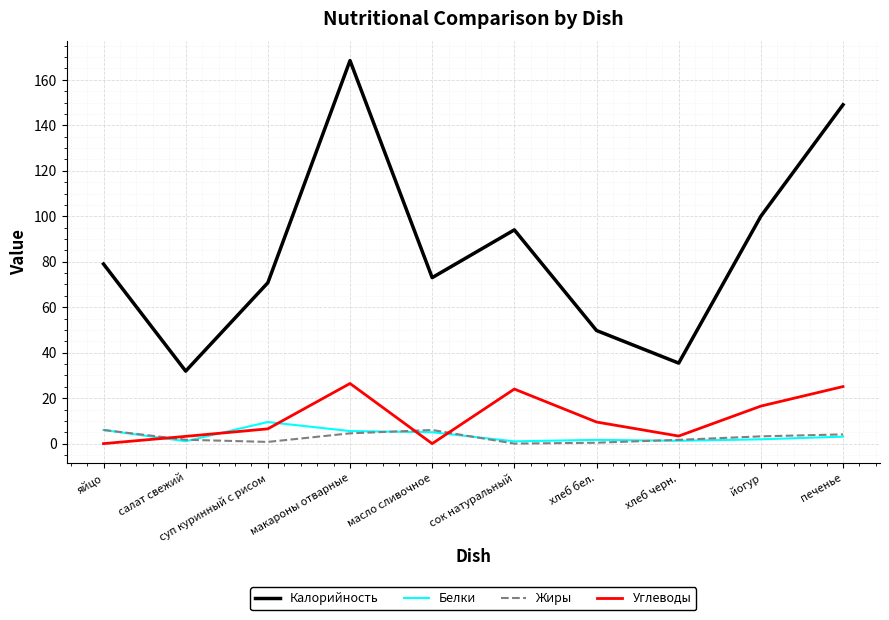

The value of Калорийность at сок натуральный is 125.0. True or false?

False